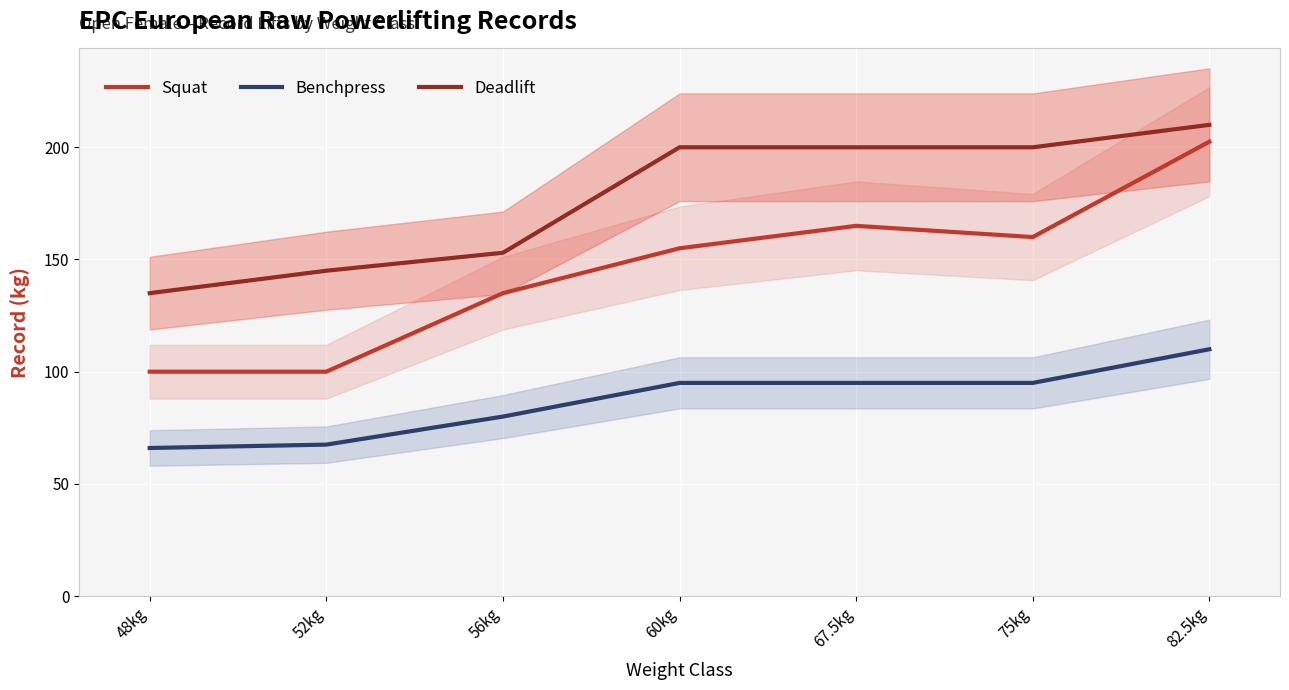

Reading left to right, list all the values displayed in this chart.

Squat: 48kg=100.0	52kg=100.0	56kg=135.0	60kg=155.0	67.5kg=165.0	75kg=160.0	82.5kg=202.5
Benchpress: 48kg=66.0	52kg=67.5	56kg=80.0	60kg=95.0	67.5kg=95.0	75kg=95.0	82.5kg=110.0
Deadlift: 48kg=135.0	52kg=145.0	56kg=153.0	60kg=200.0	67.5kg=200.0	75kg=200.0	82.5kg=210.0